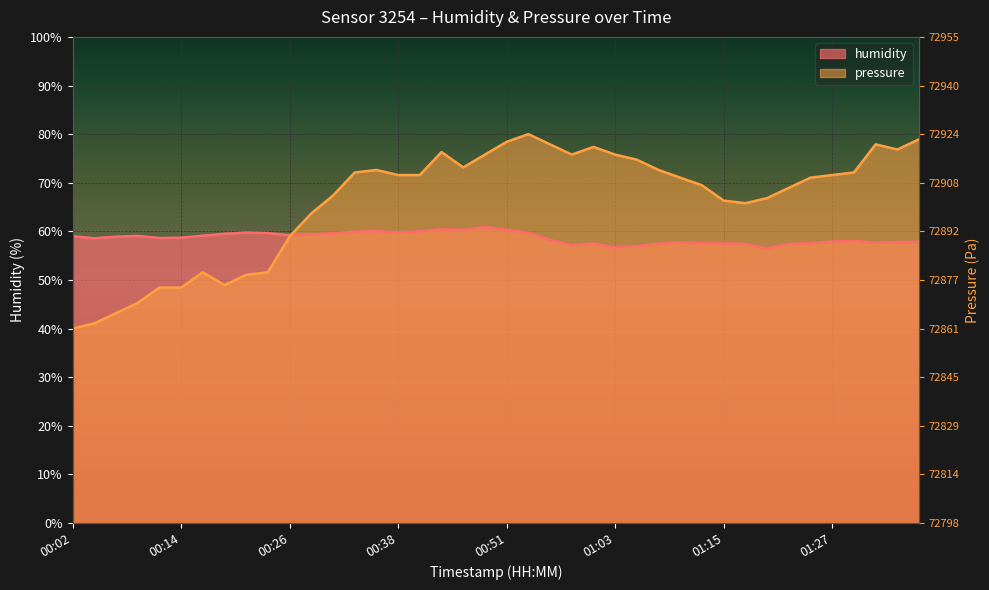

Reading right to left, list all the values displayed in this chart.

humidity: 57.8	57.8	57.6	58.0	57.9	57.5	57.4	56.5	57.4	57.5	57.5	57.7	57.4	57.0	56.7	57.5	57.1	58.2	59.7	60.3	60.9	60.3	60.4	60.0	59.8	60.1	59.9	59.6	59.4	59.2	59.6	59.8	59.5	59.1	58.7	58.6	59.1	58.9	58.6	59.0
pressure: 78.9	76.8	77.9	72.1	71.6	71.0	68.9	66.8	65.8	66.3	69.5	71.0	72.6	74.7	75.8	77.4	75.8	77.9	80.0	78.4	75.8	73.2	76.3	71.6	71.6	72.6	72.1	67.4	63.7	58.9	51.6	51.1	48.9	51.6	48.4	48.4	45.3	43.2	41.1	40.0